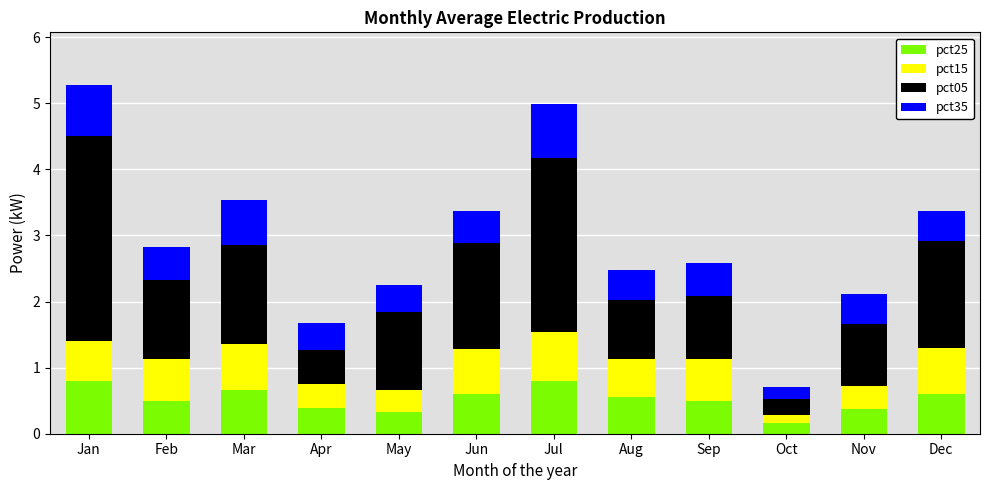

What is the sum of the pct25 values at Mar and Apr?

1.0